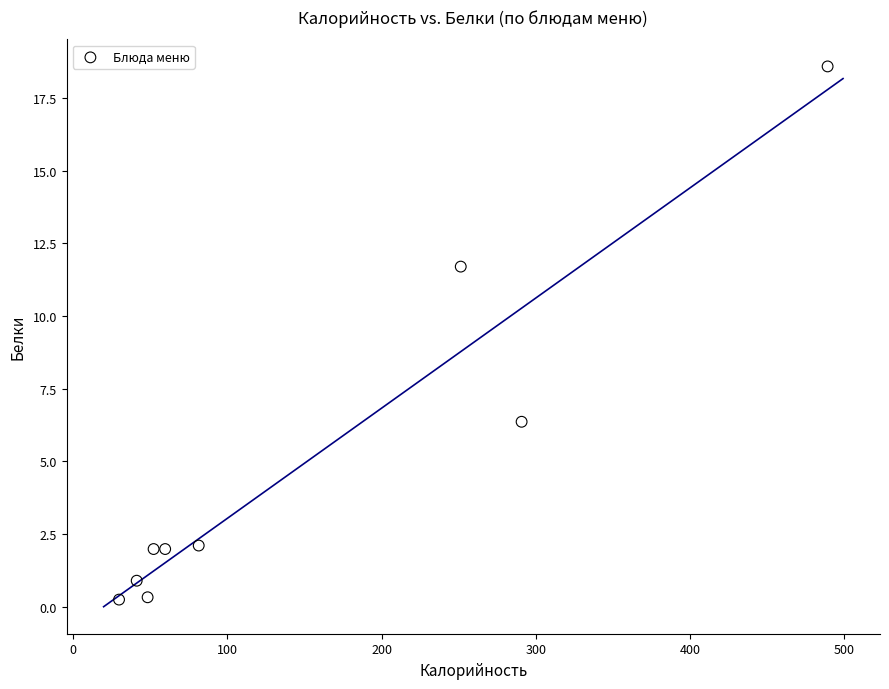

What is the range of X values (max minus min)?

459.4